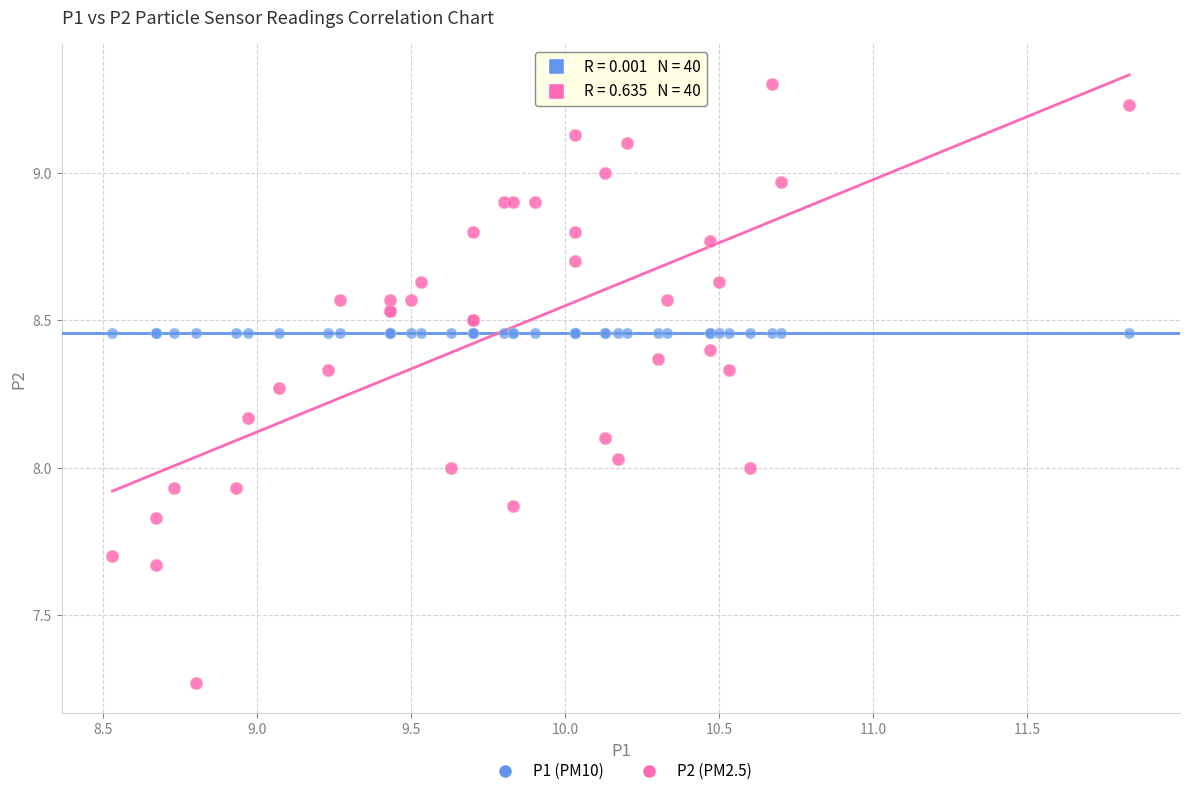

Which series reaches the maximum Y coordinate?

P2 (PM2.5)